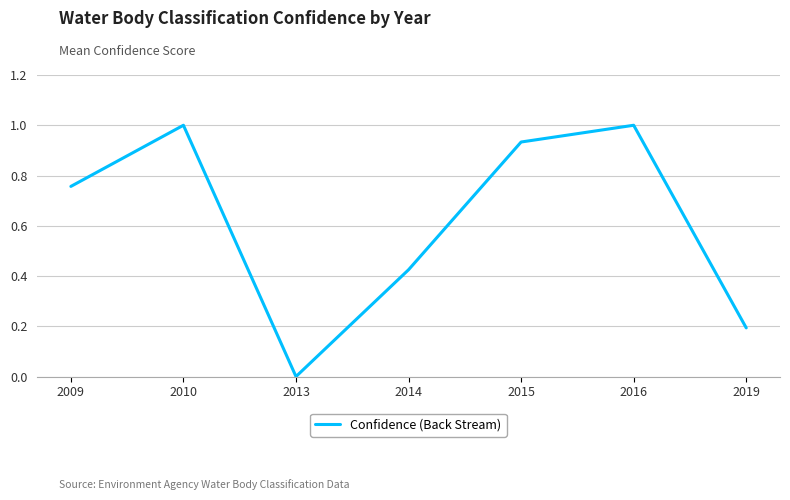

At which category does the data reach its first local valley?

2013